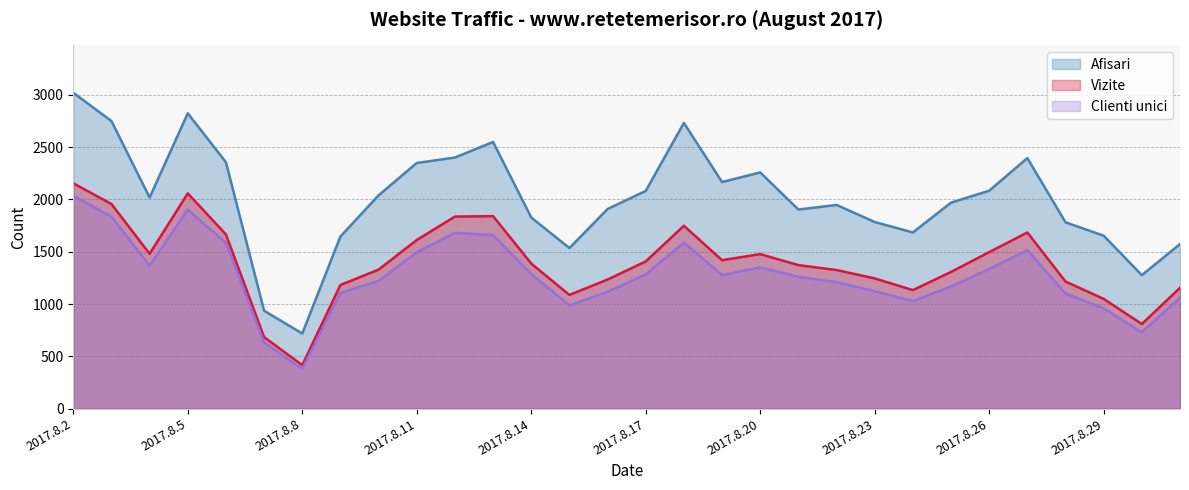

At which category does the chart reach its peak across all series?

2017.8.2